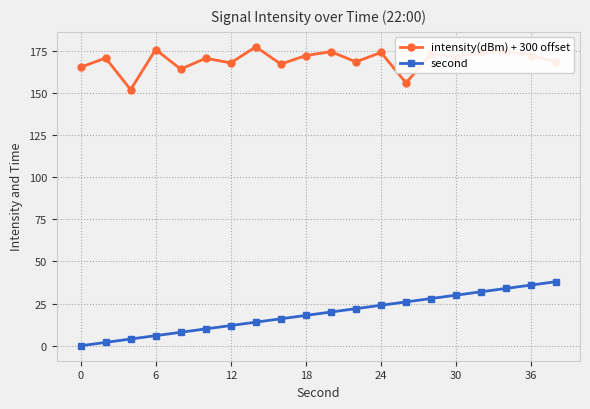

Which series has the largest total across all categories?

intensity(dBm) + 300 offset